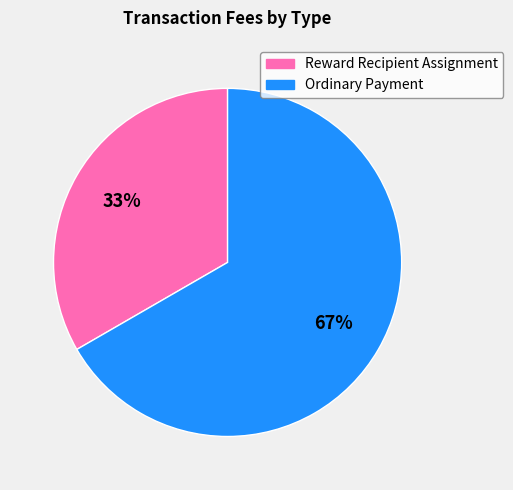

Is it true that Ordinary Payment is 55% of the pie?

False